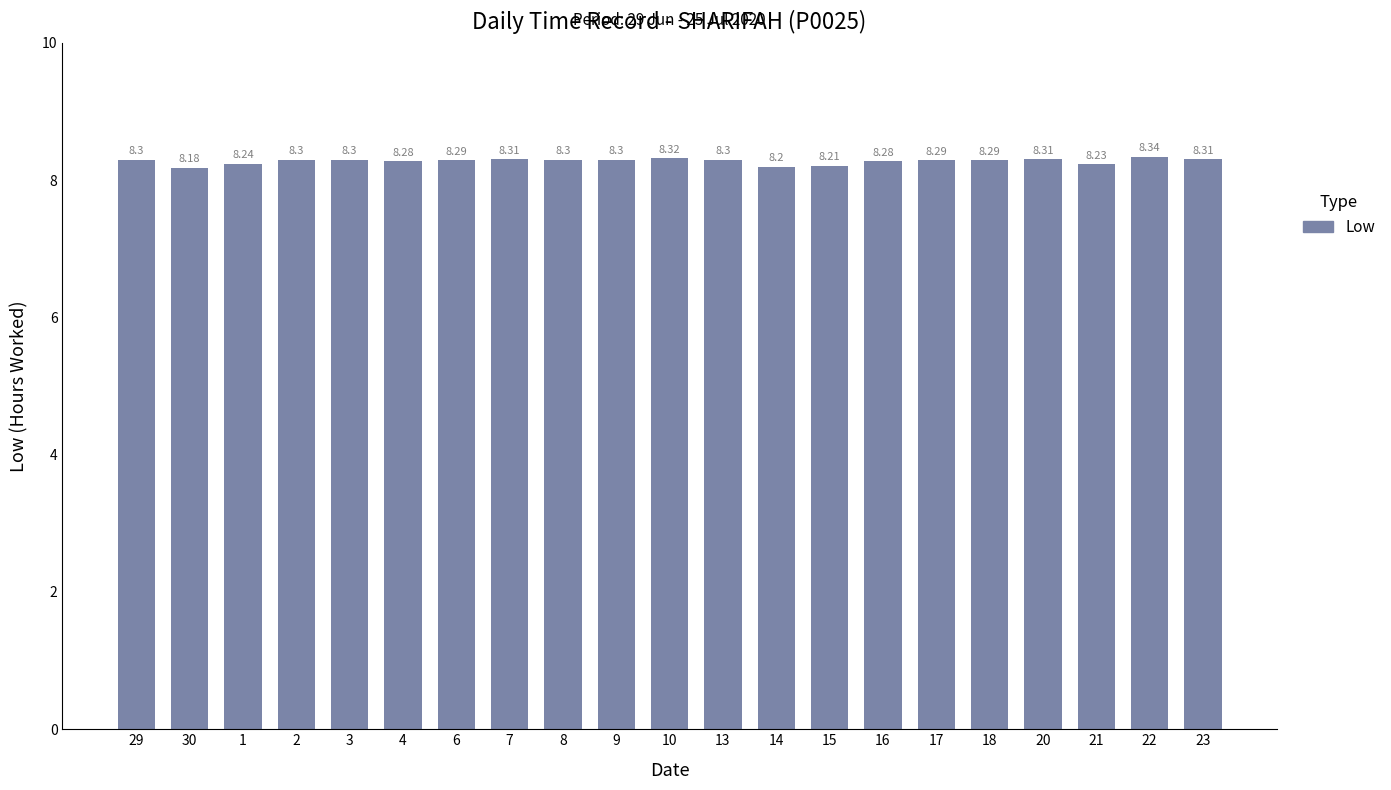

Count the values in the range 8 to 9.

21